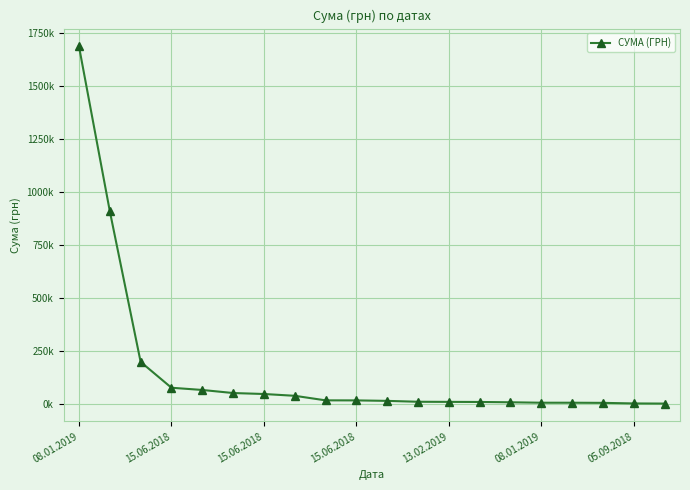

Does the chart have visible grid lines?

Yes